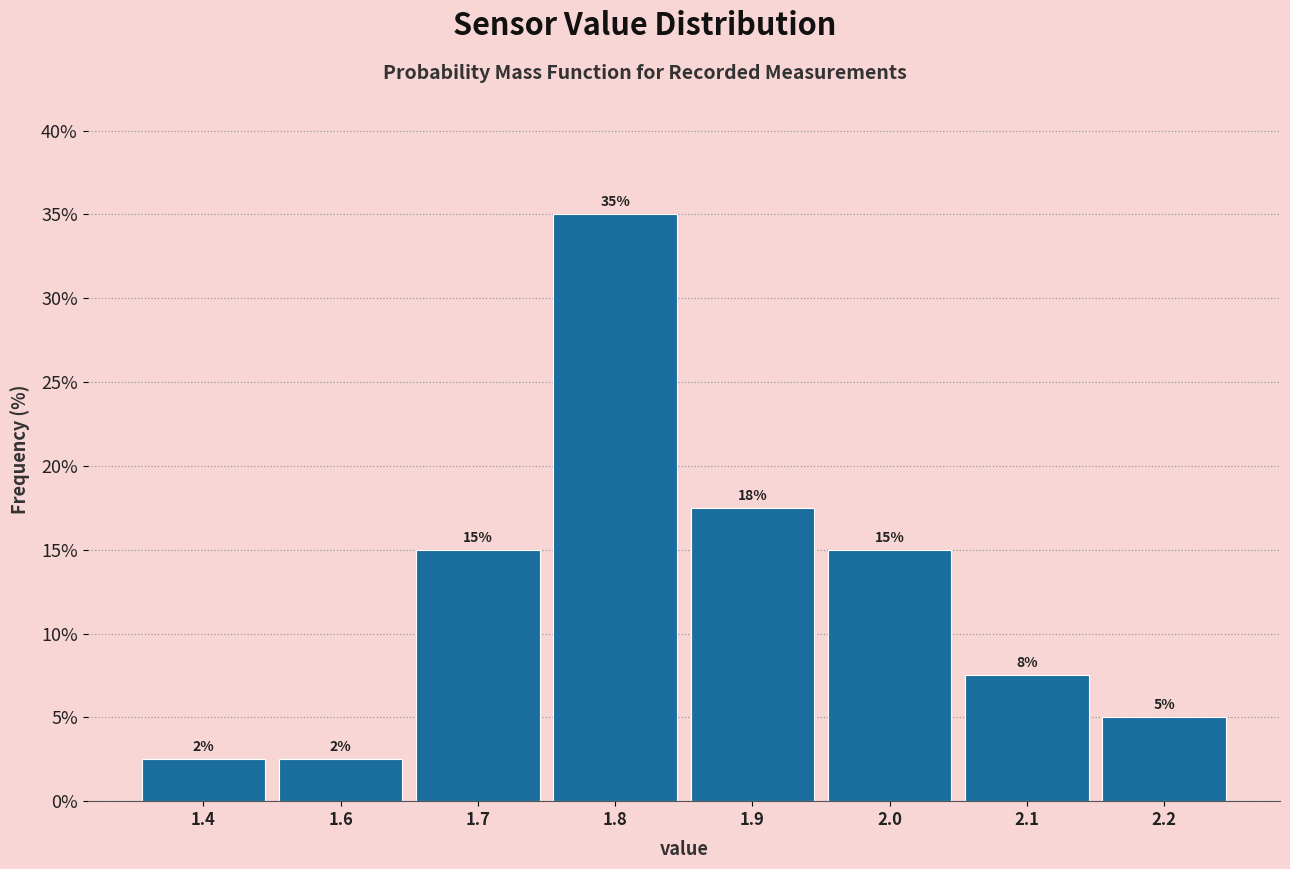

What is the smallest value displayed?

2.5